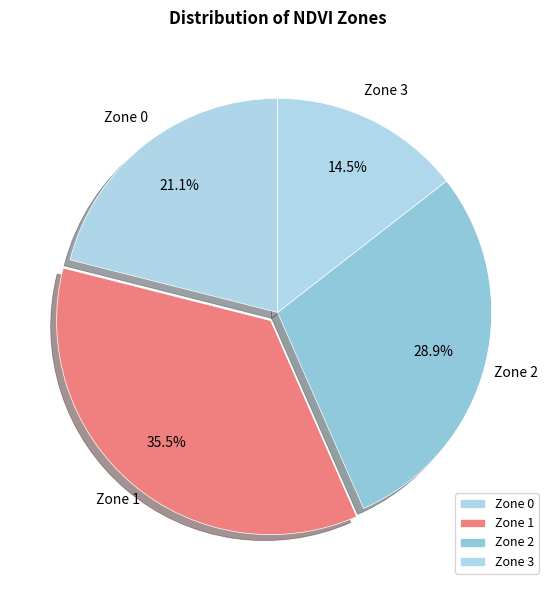

How many slices are in this pie chart?

4